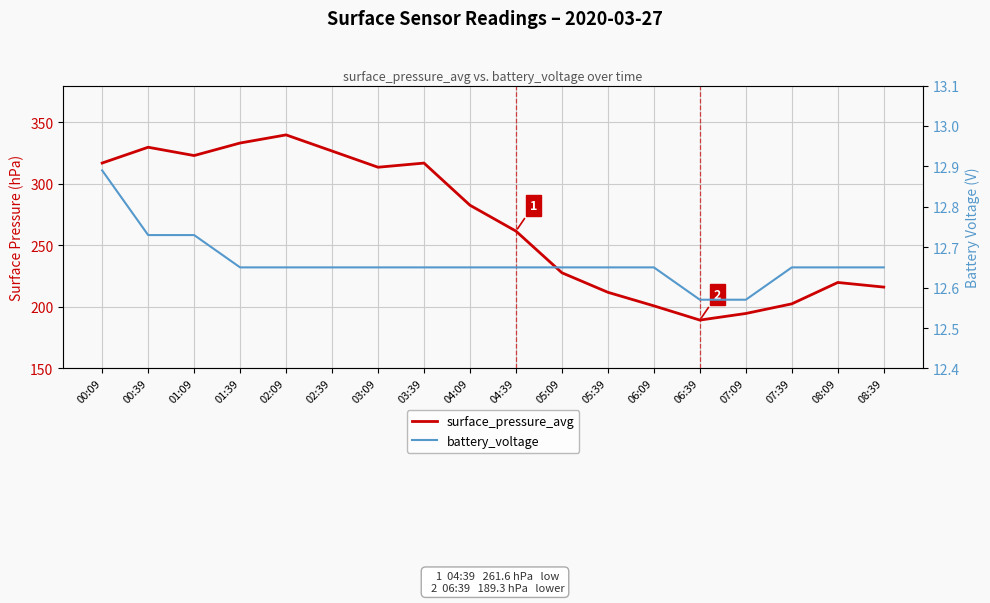

What are all the series names shown in the legend?

surface_pressure_avg, battery_voltage